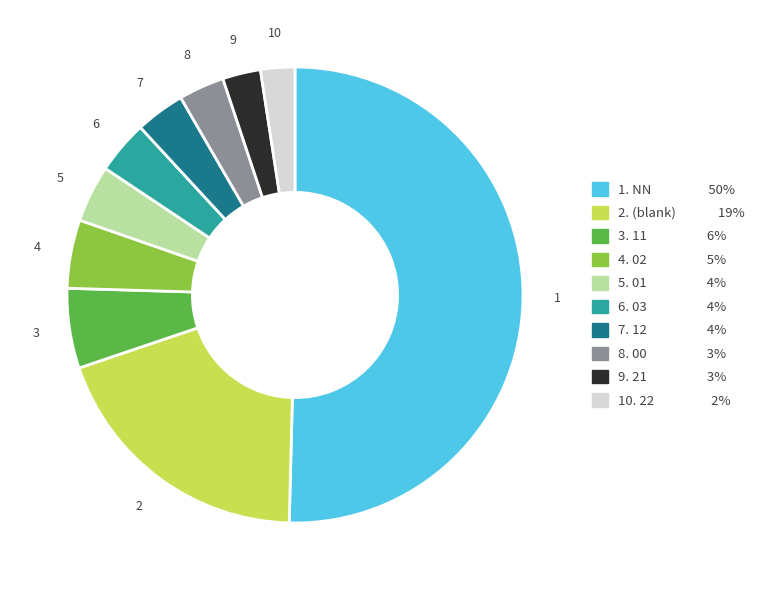

How many slices are in this pie chart?

10